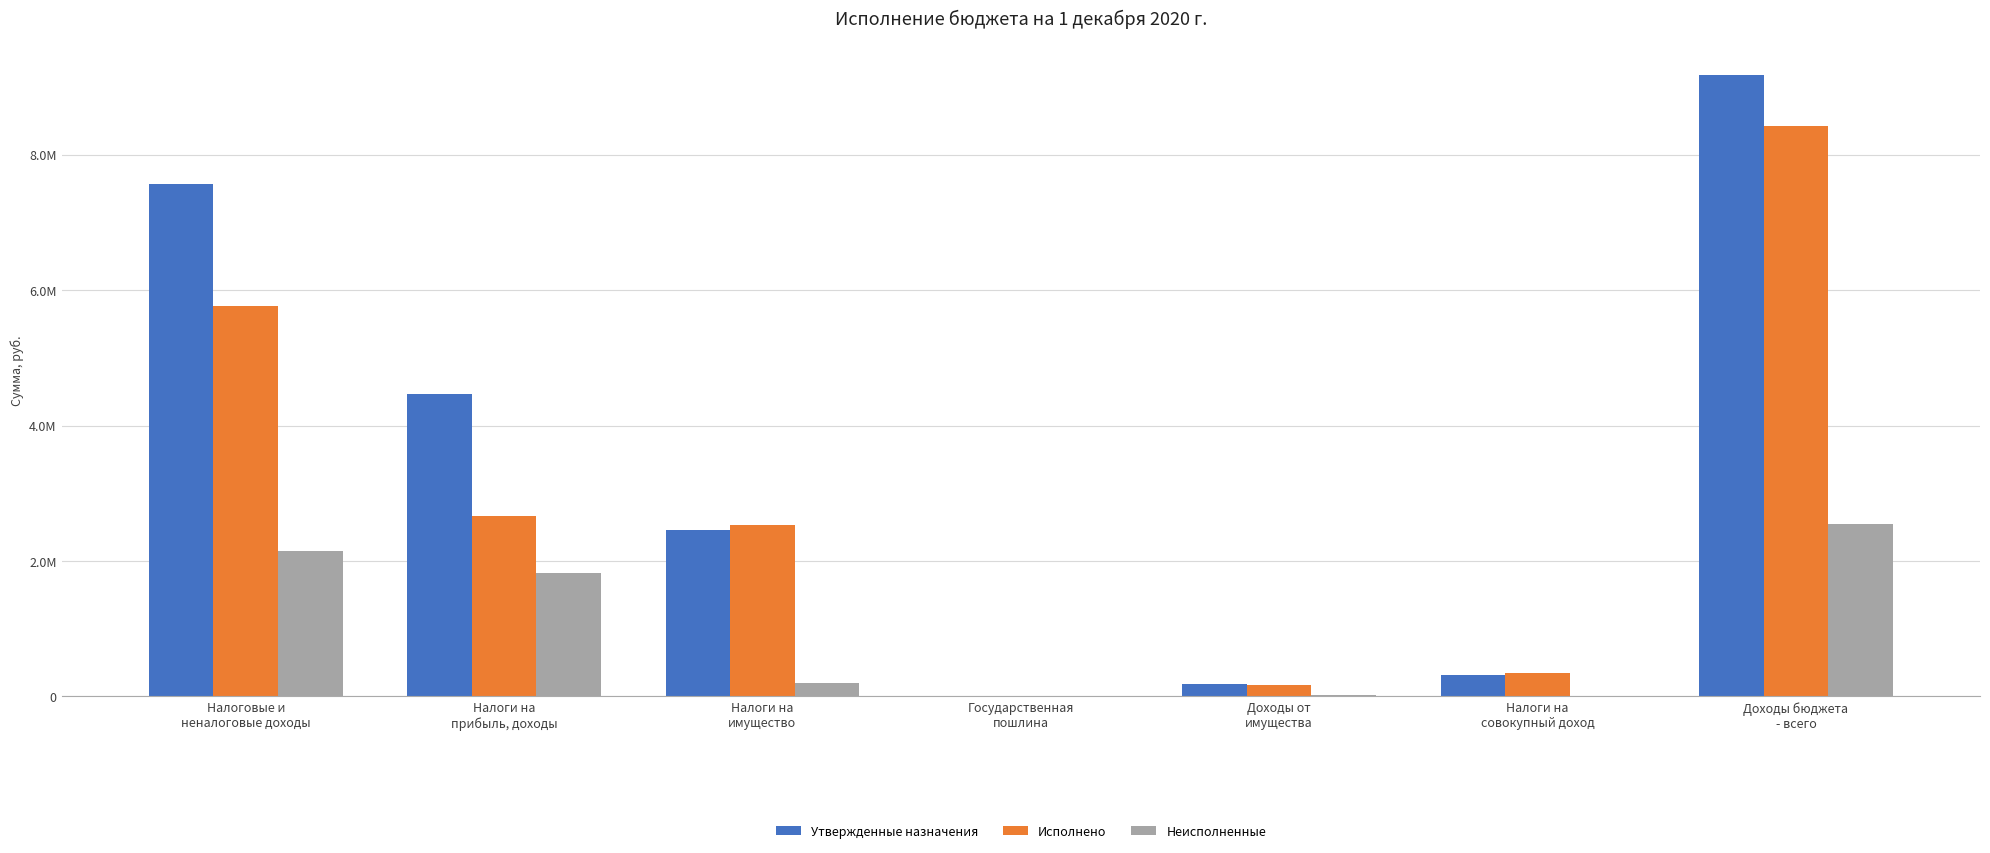

Rank the series at Налоги на
совокупный доход from lowest to highest value.

Неисполненные, Утвержденные назначения, Исполнено